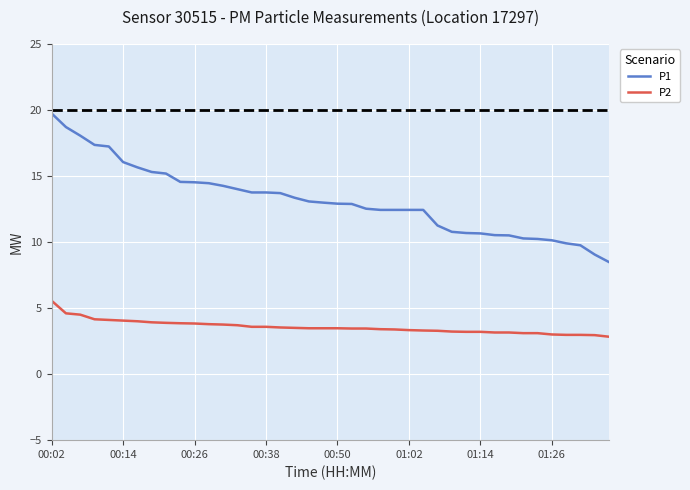

Does the chart have visible grid lines?

Yes